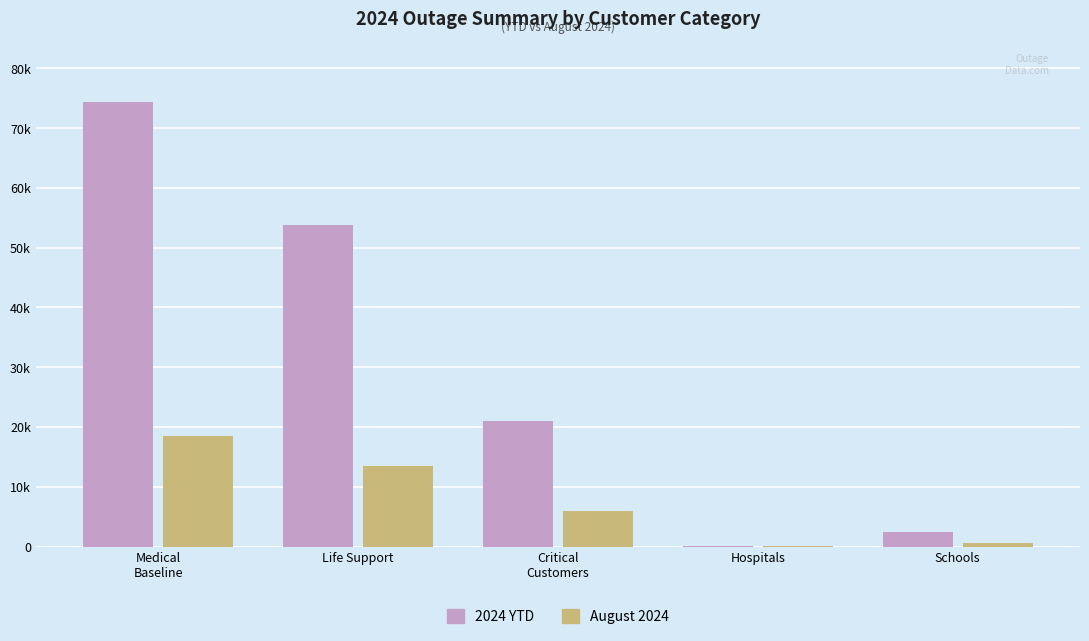

Which series changed the most between Medical
Baseline and Hospitals?

2024 YTD